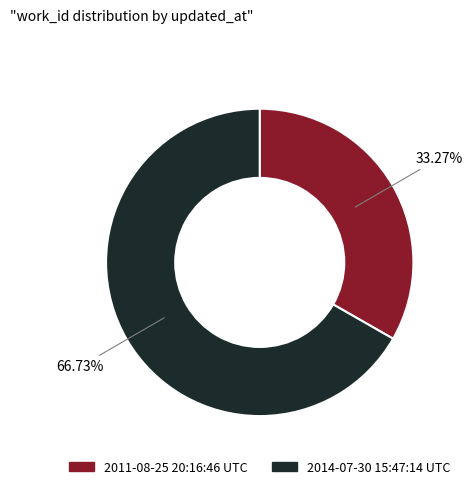

Which slice is the largest?

2014-07-30 15:47:14 UTC